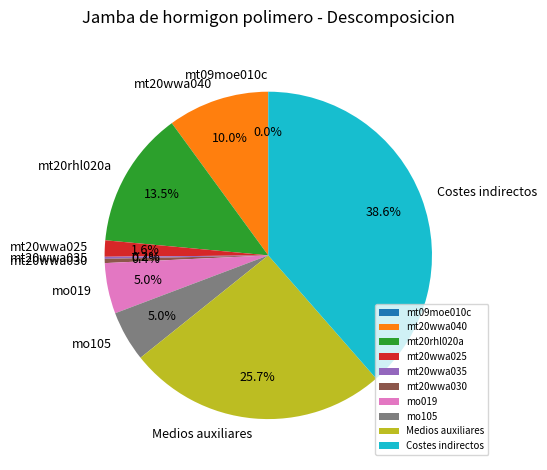

Does any single category account for the majority?

No